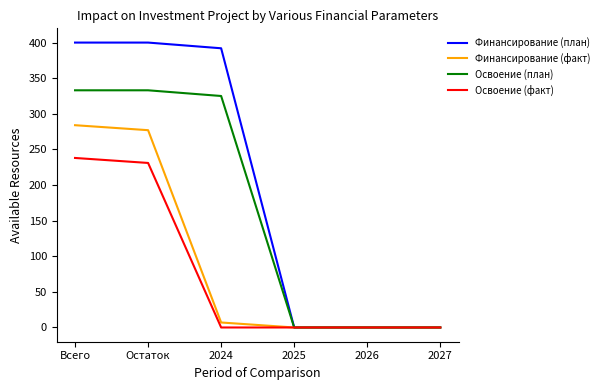

What value does the Освоение (план) series have at 2024, to the nearest 5?

325